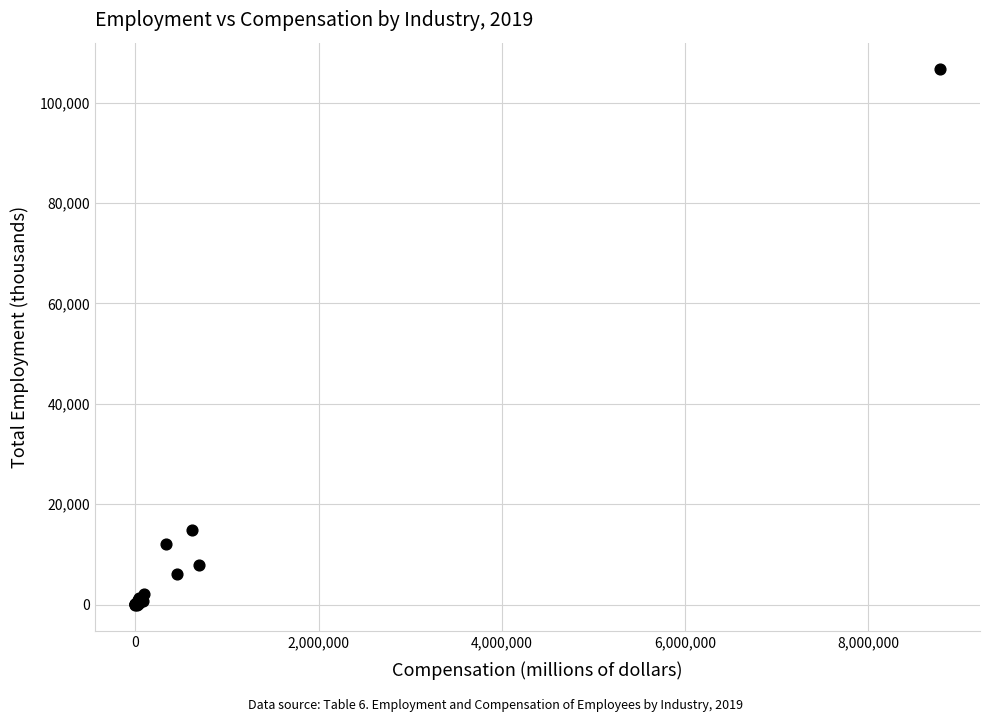

What Y value in the scatter plot is closest to 53318?

14801